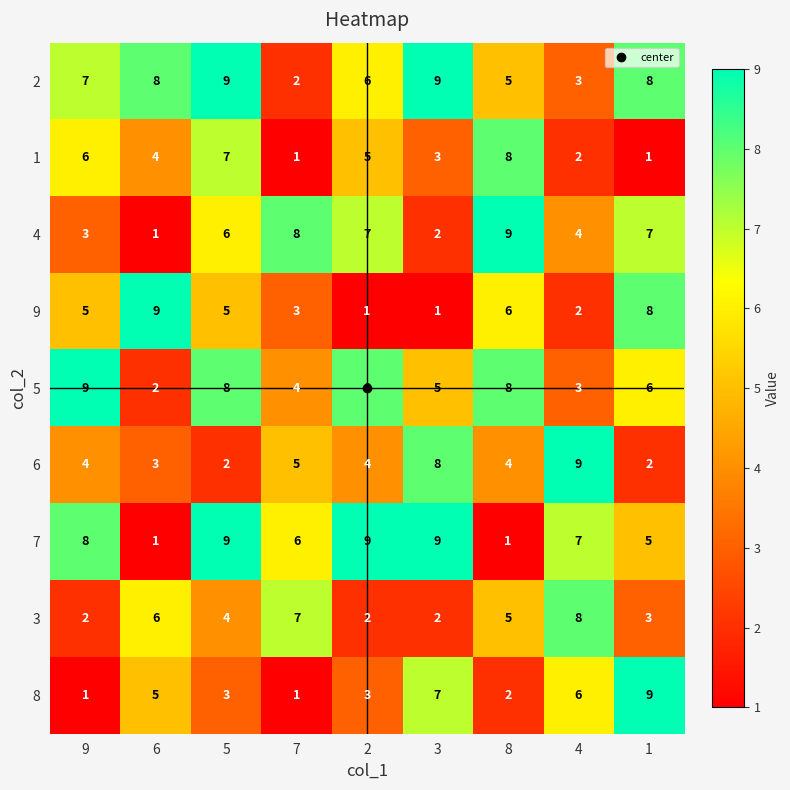

The value of 2 at 3 is 9. True or false?

True